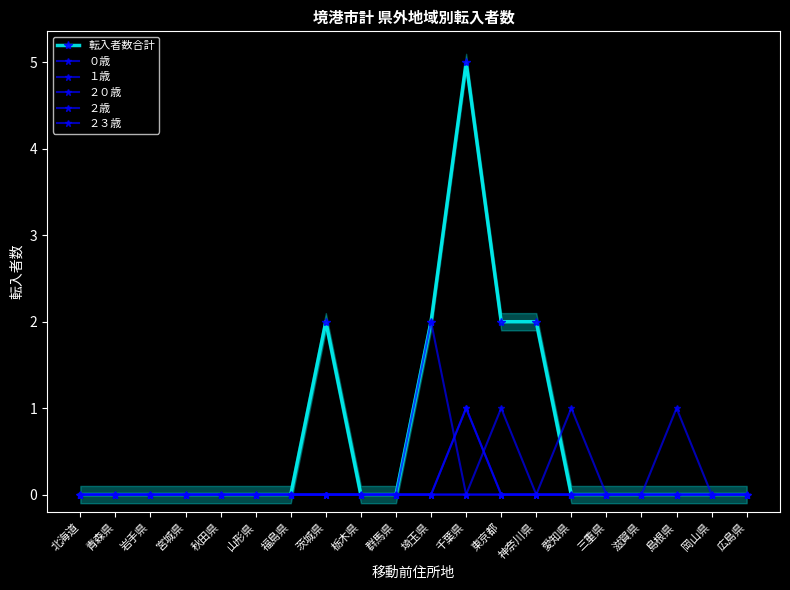

What are all the series names shown in the legend?

転入者数合計, ０歳, １歳, ２０歳, ２歳, ２３歳